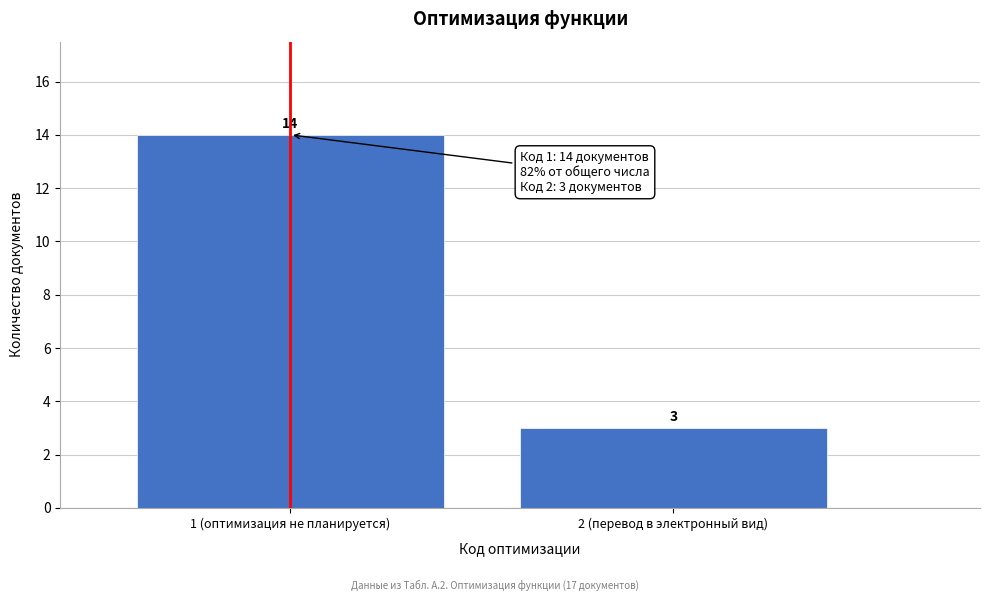

Reading left to right, extract all data points from this chart.

1 (оптимизация не планируется)=14	2 (перевод в электронный вид)=3